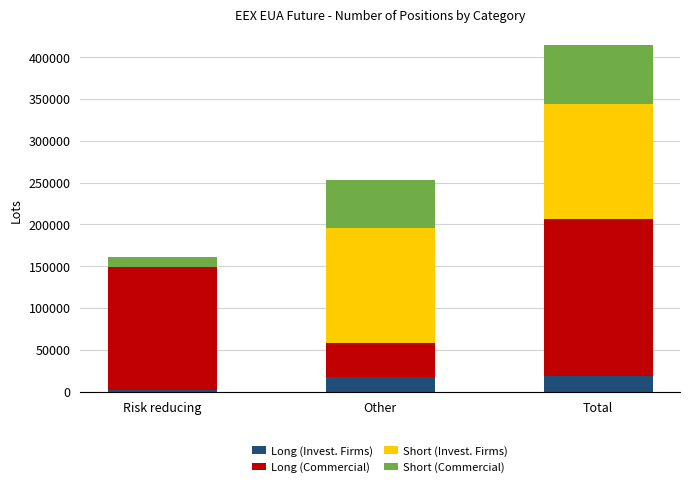

True or false: Long (Invest. Firms) has a value of 17602.0 at Other.

True